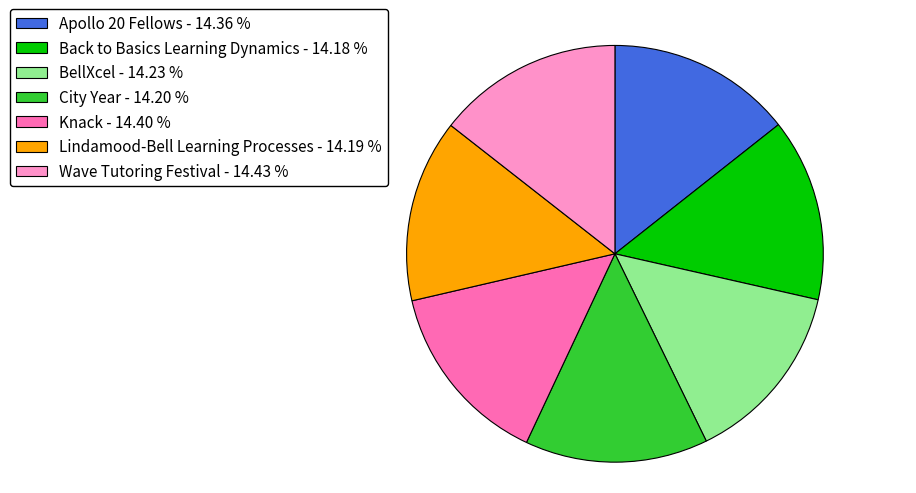

Combined, do Back to Basics Learning Dynamics - 14.18 % and City Year - 14.20 % account for over 50%?

No